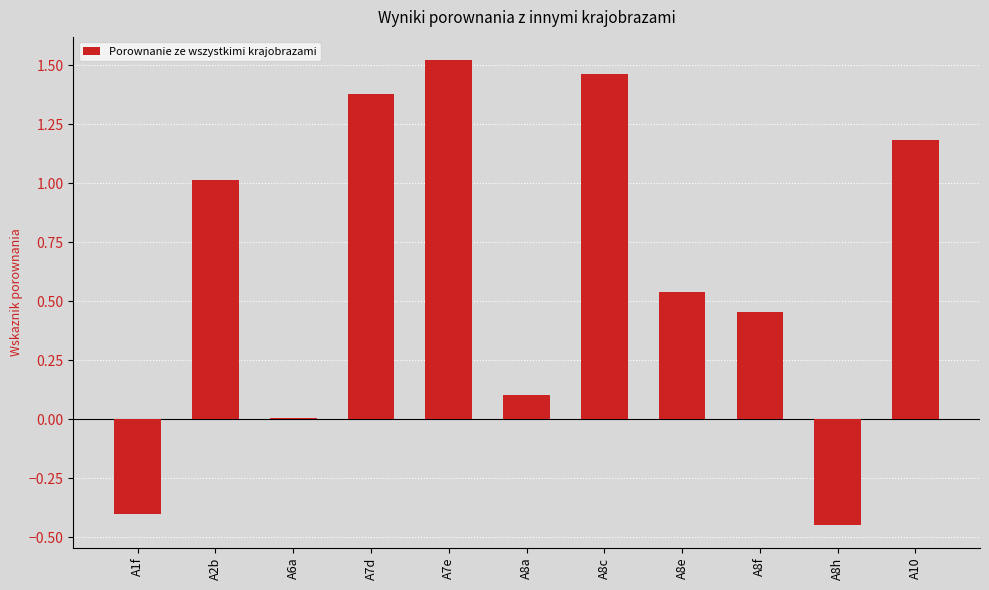

What is the change in value from A7d to A8h?

-1.8